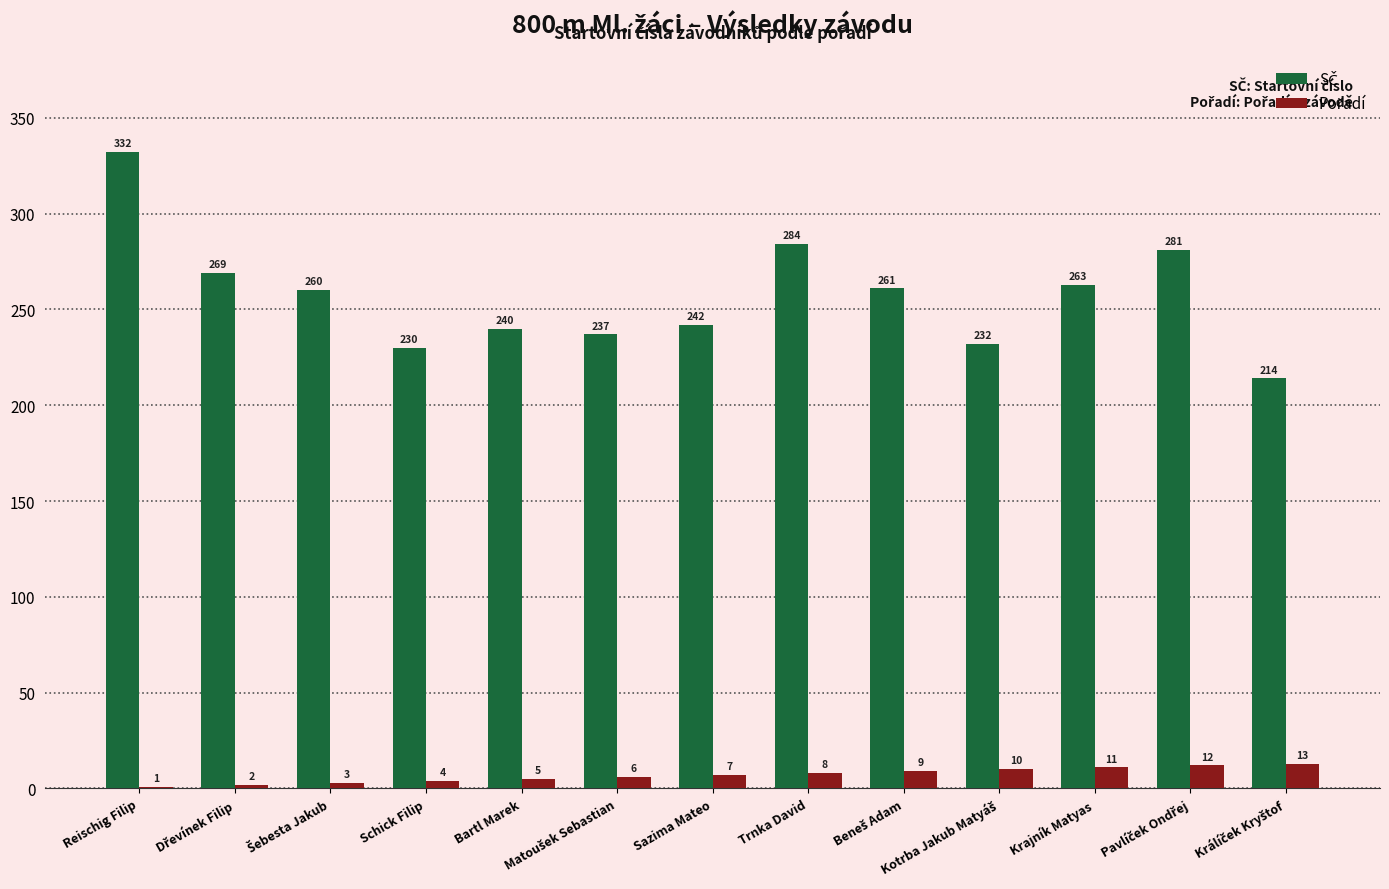

Which category has the highest value across all series?

Reischig Filip